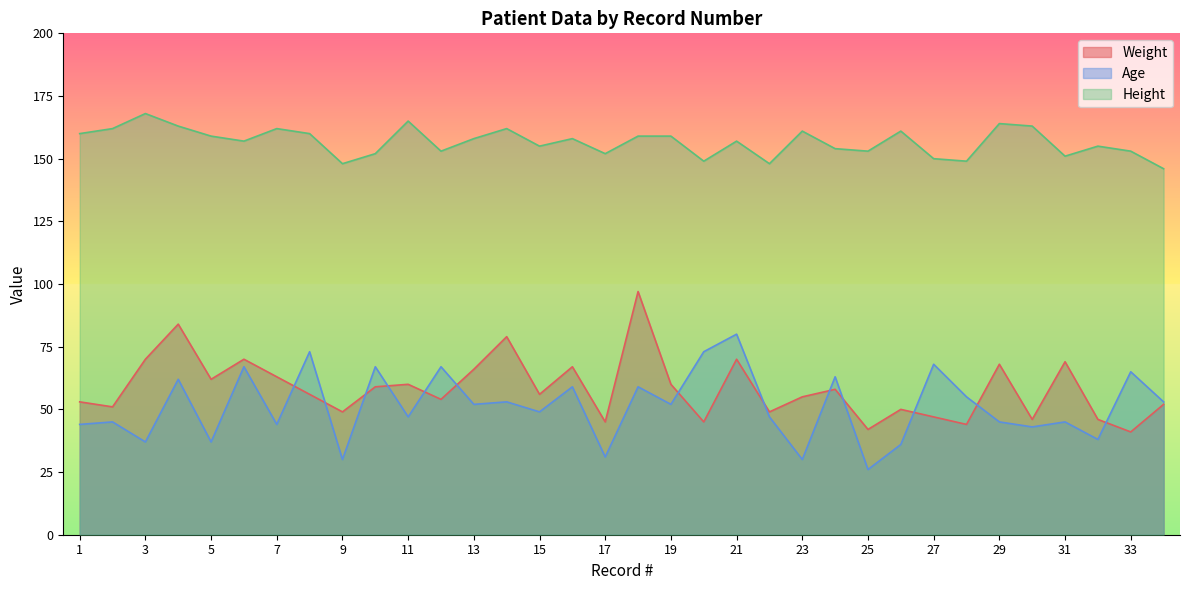

True or false: Age has a value of 59 at 16.

True